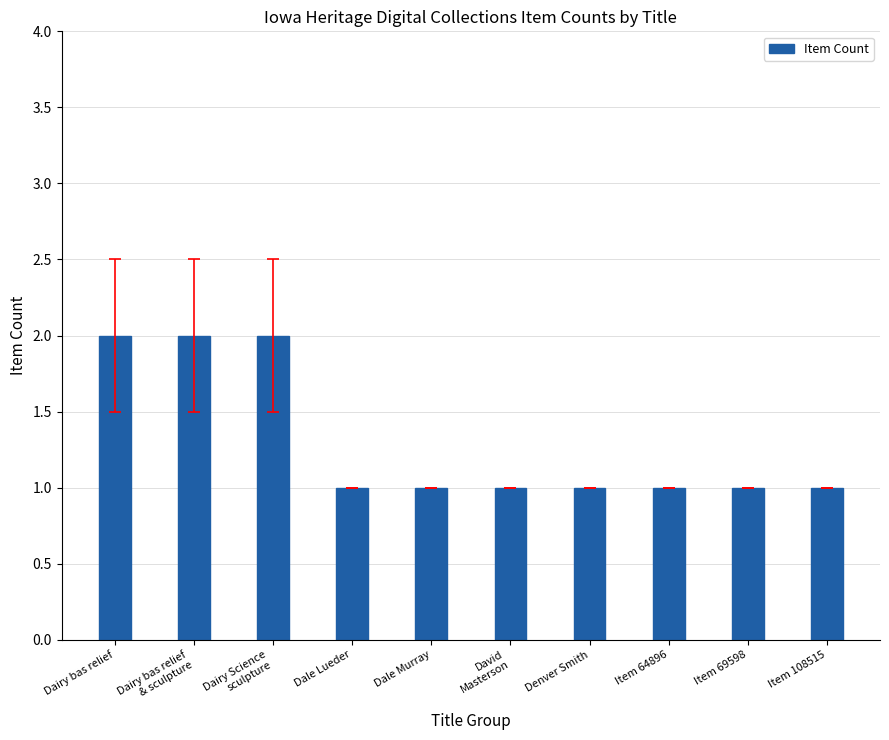

Count the number of data series in this chart.

1